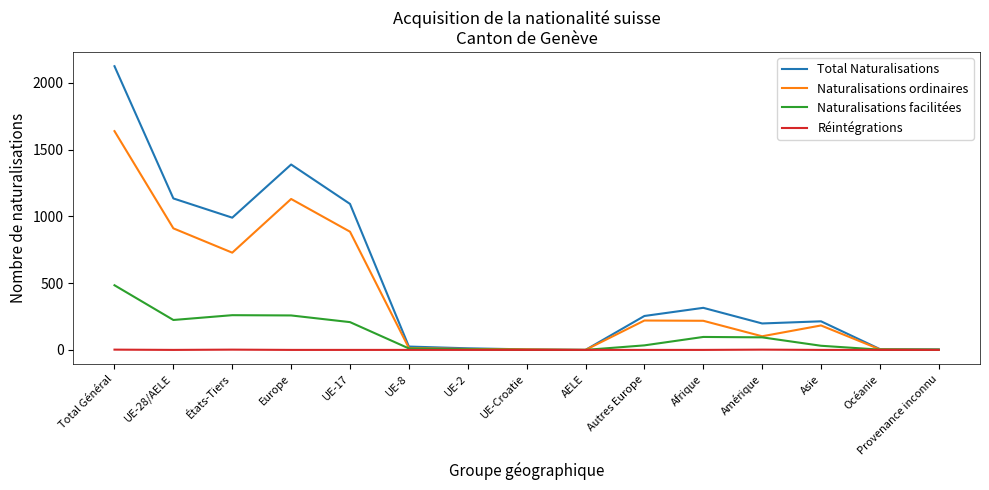

What is the average value of the Naturalisations facilitées series?

114